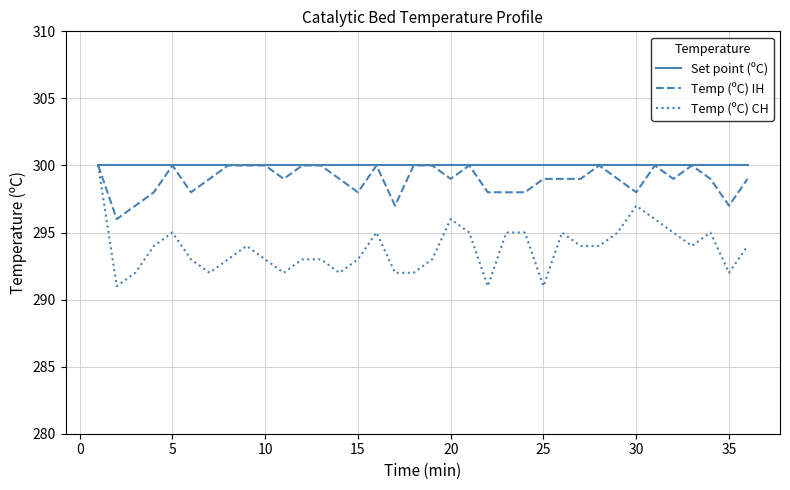

Rank the series by their average value, from lowest to highest.

Temp (ºC) CH, Temp (ºC) IH, Set point (ºC)